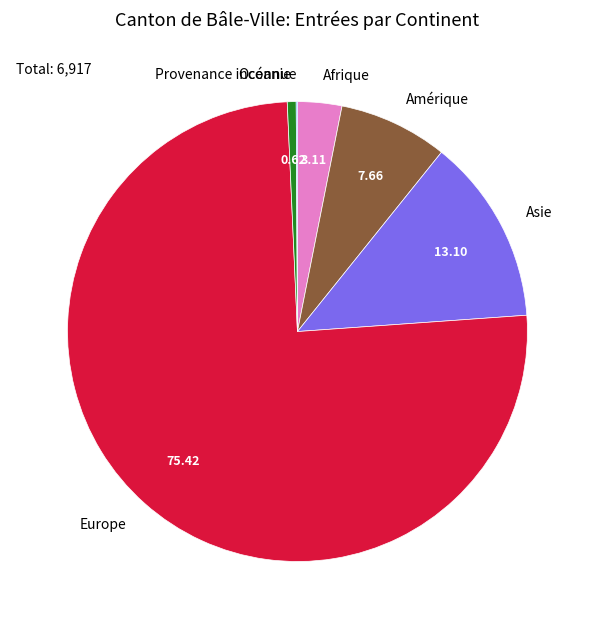

Is it true that Asie is 13% of the pie?

True